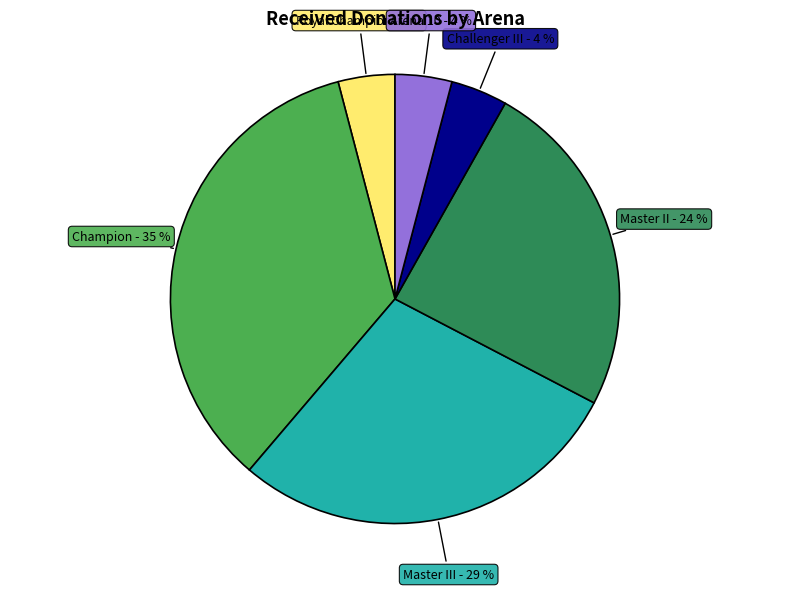

Is there any slice that represents more than half of the pie?

No